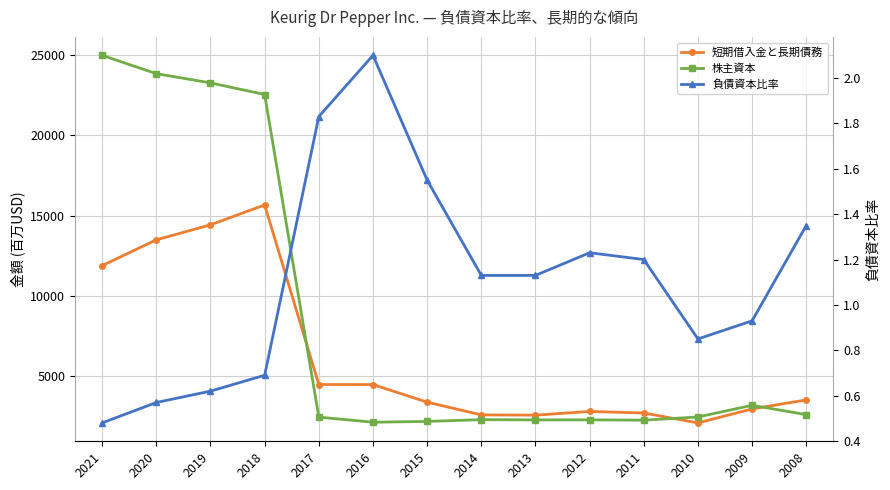

True or false: 短期借入金と長期債務 has a value of 4634.4 at 2021.

False